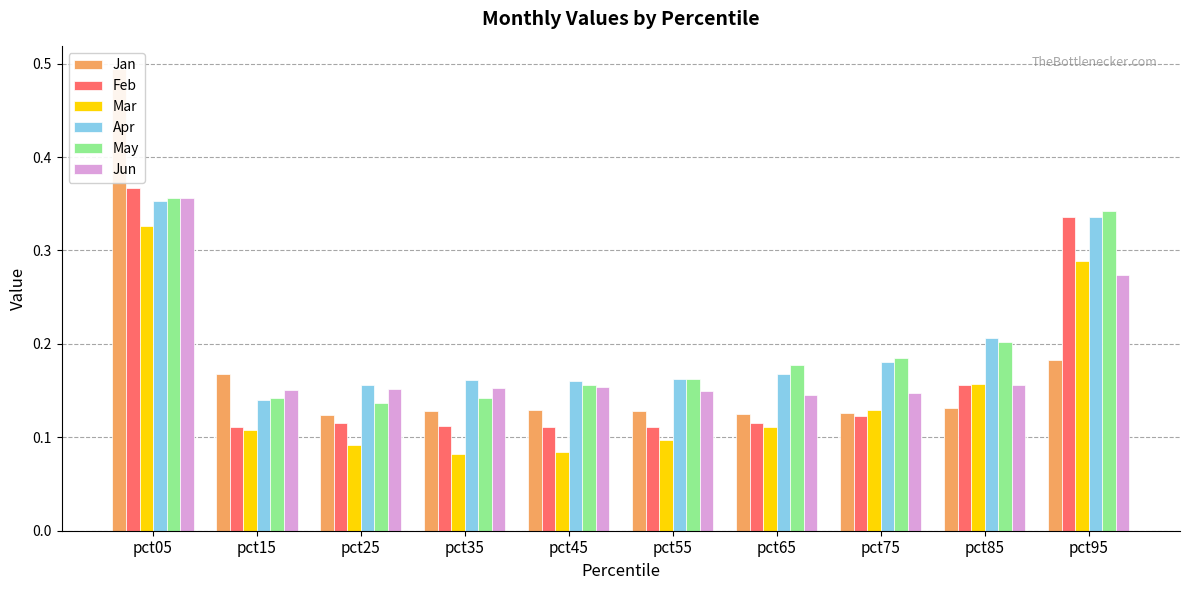

How many groups of bars are there?

10